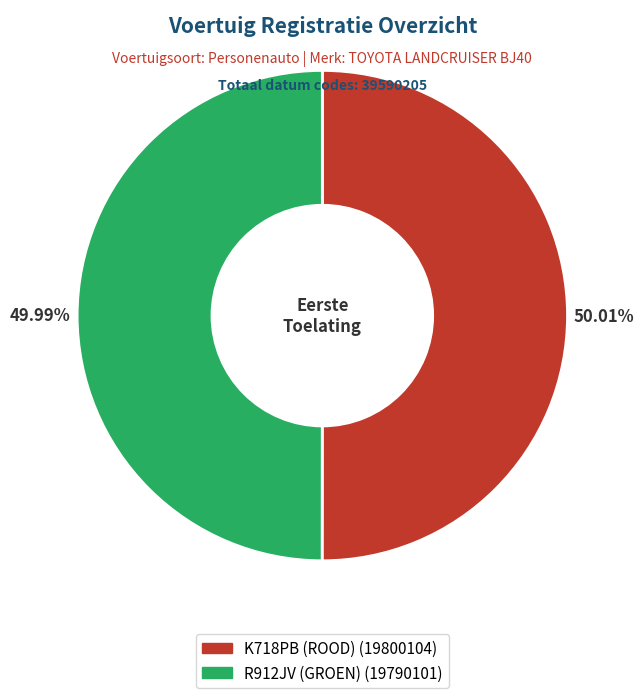

Does any single category account for the majority?

Yes